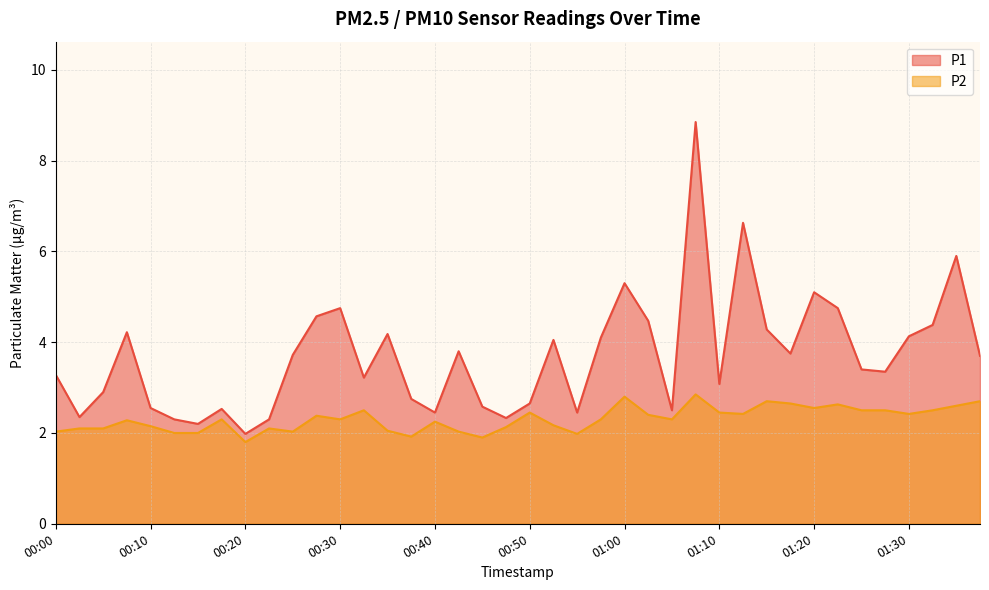

Which category has the highest value in the P2 series?

01:07